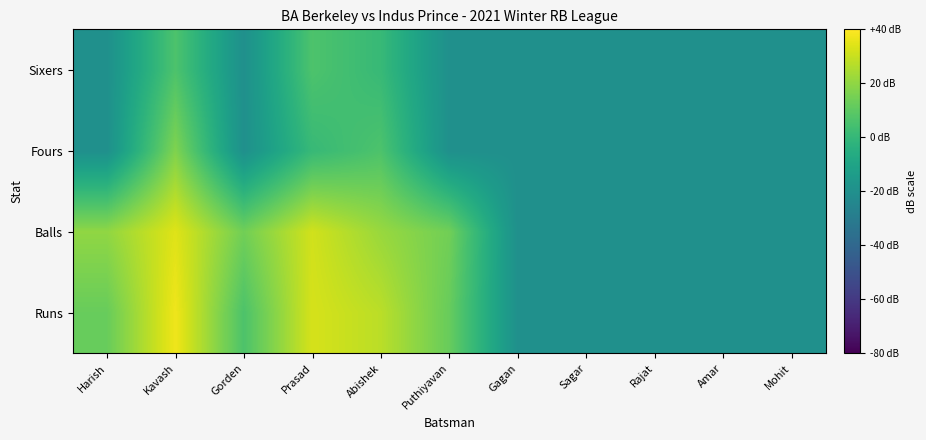

How many series are shown in this chart?

4